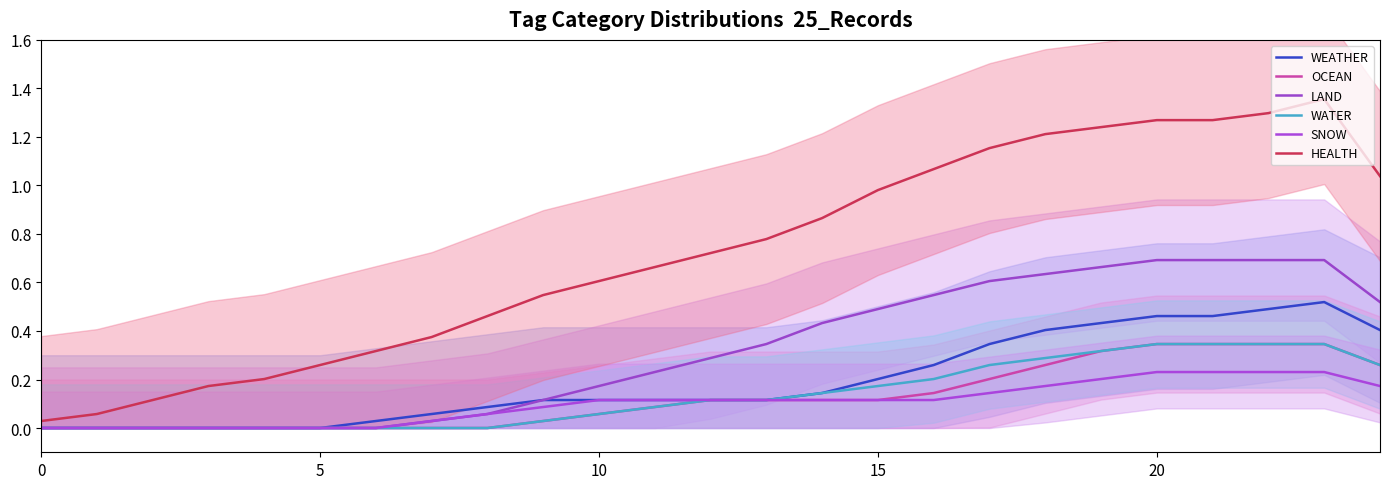

Does the chart display data point markers on the line(s)?

No